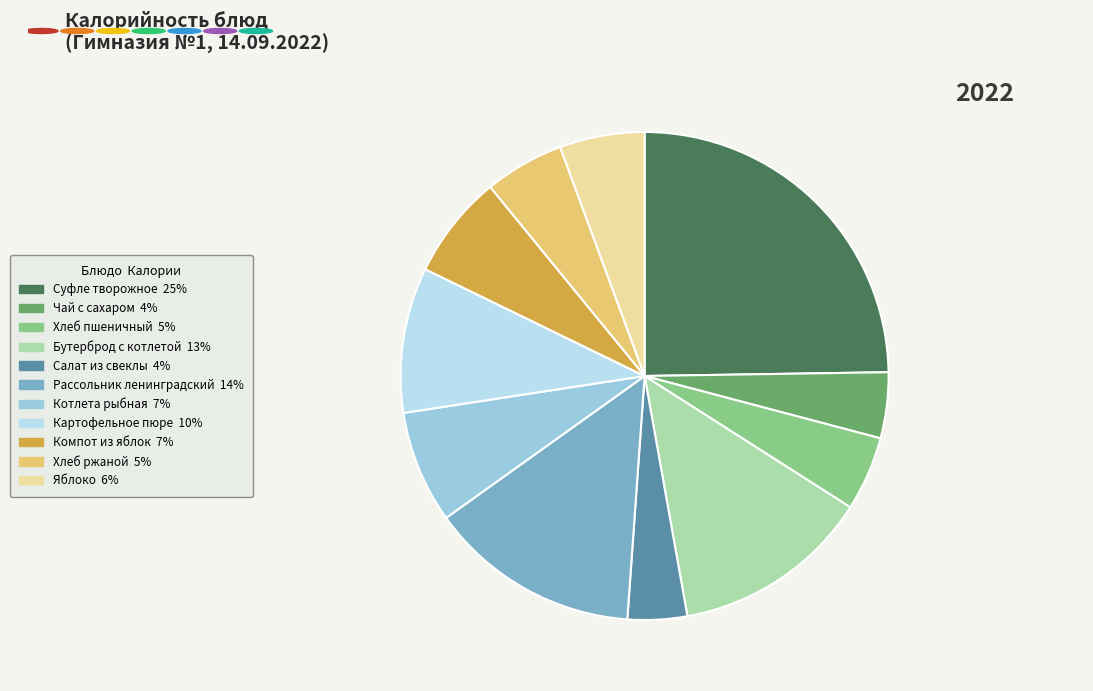

Which has a higher value, Картофельное пюре or Компот из яблок?

Картофельное пюре